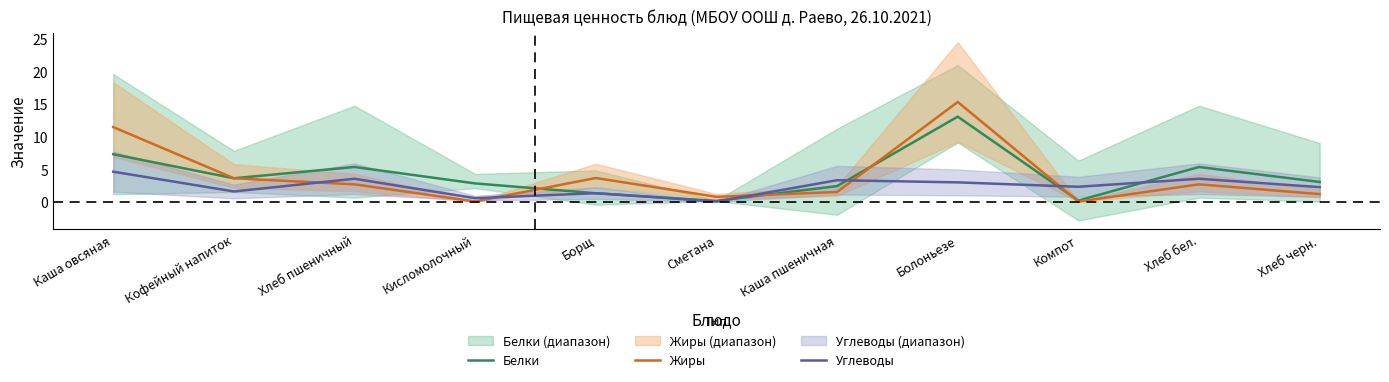

Is the value of Жиры at Хлеб черн. greater than the value of Белки at Каша пшеничная?

No